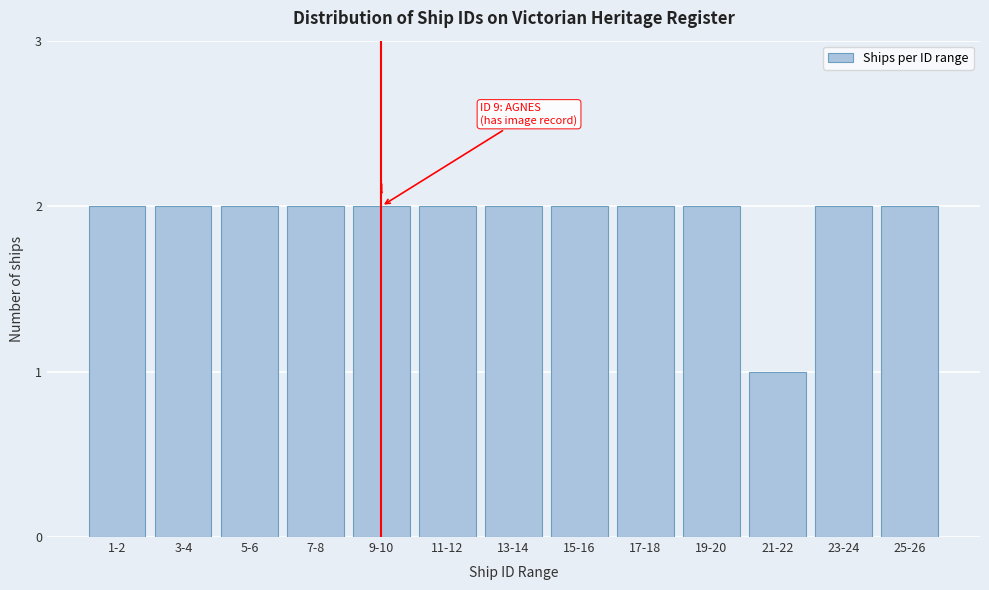

Reading left to right, list all the values displayed in this chart.

2	2	2	2	2	2	2	2	2	2	1	2	2